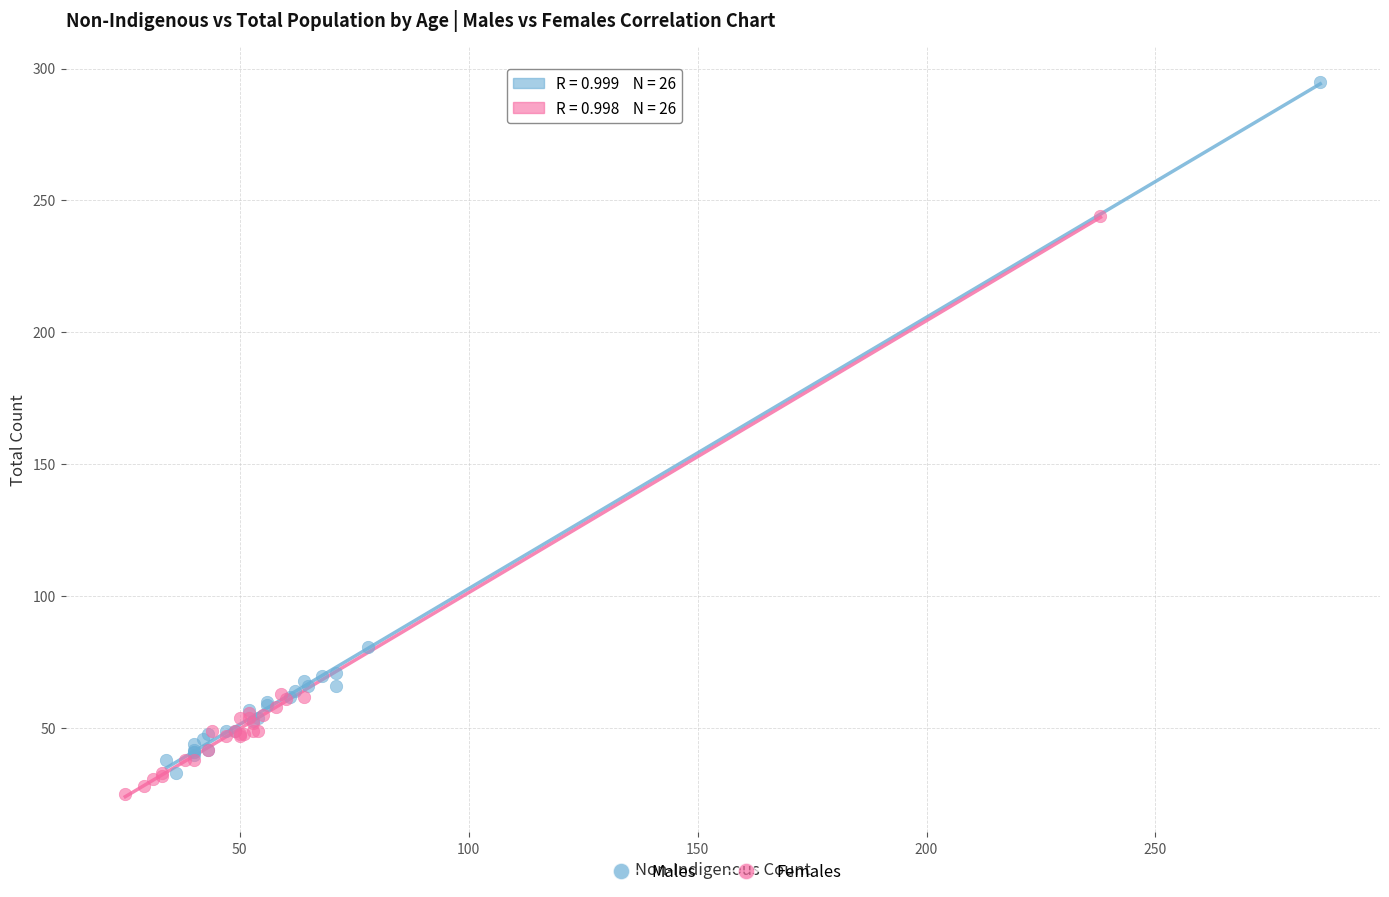

Which series has the largest Y range (max minus min)?

Males